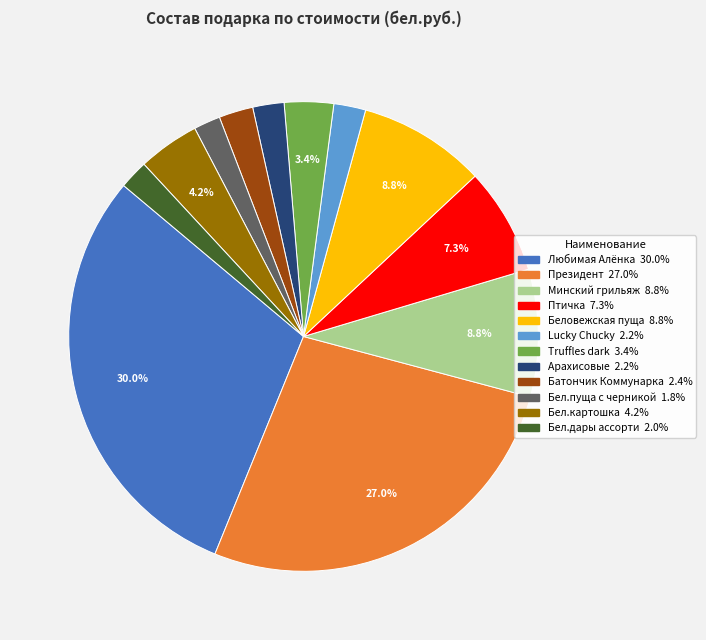

Does any single category account for the majority?

No